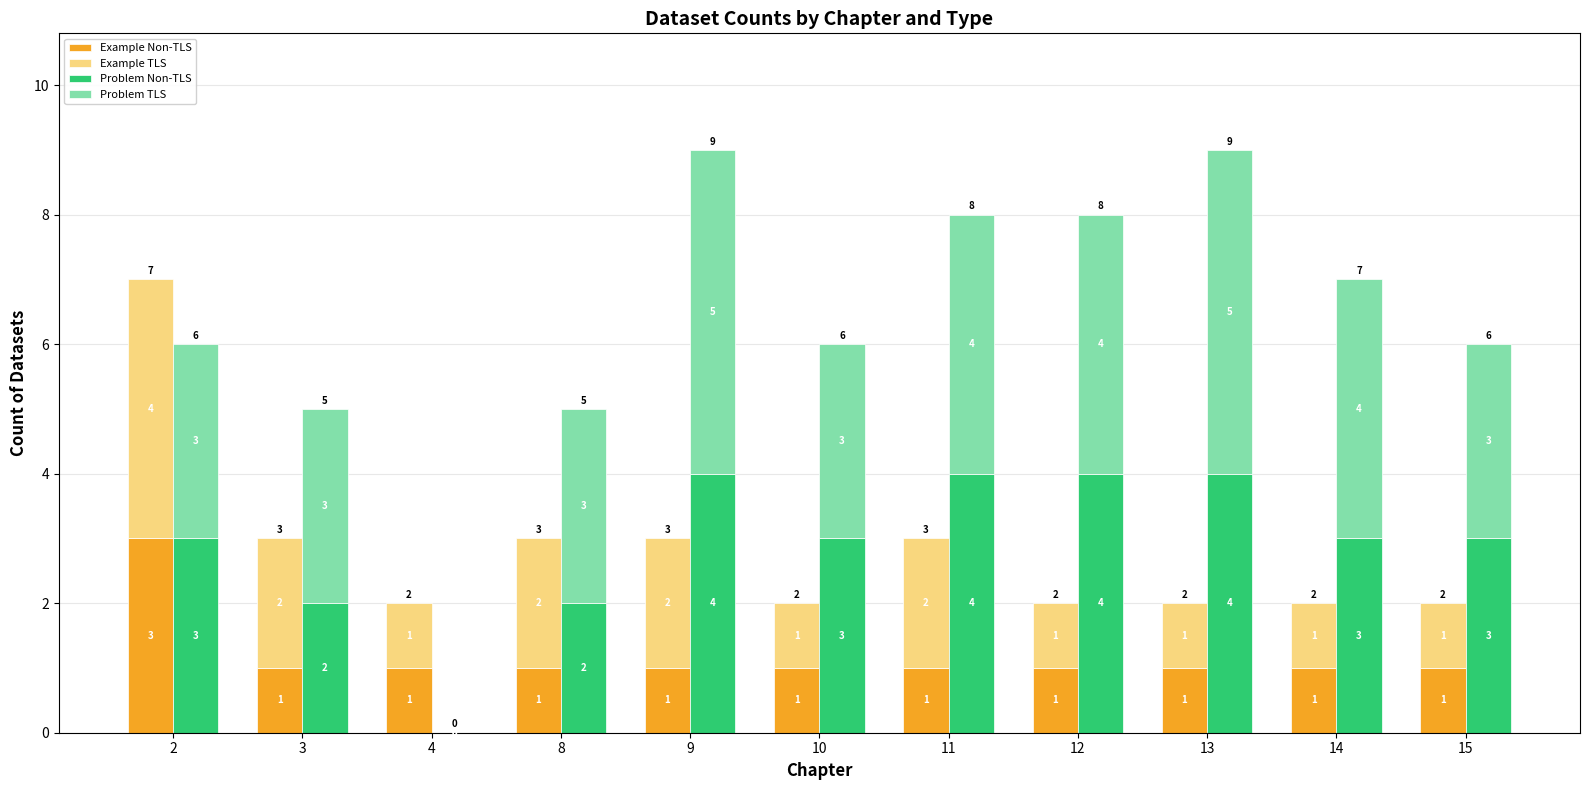

Reading right to left, transcribe all the data shown in this chart.

Example Non-TLS: 15=1	14=1	13=1	12=1	11=1	10=1	9=1	8=1	4=1	3=1	2=3
Example TLS: 15=1	14=1	13=1	12=1	11=2	10=1	9=2	8=2	4=1	3=2	2=4
Problem Non-TLS: 15=3	14=3	13=4	12=4	11=4	10=3	9=4	8=2	4=0	3=2	2=3
Problem TLS: 15=3	14=4	13=5	12=4	11=4	10=3	9=5	8=3	4=0	3=3	2=3